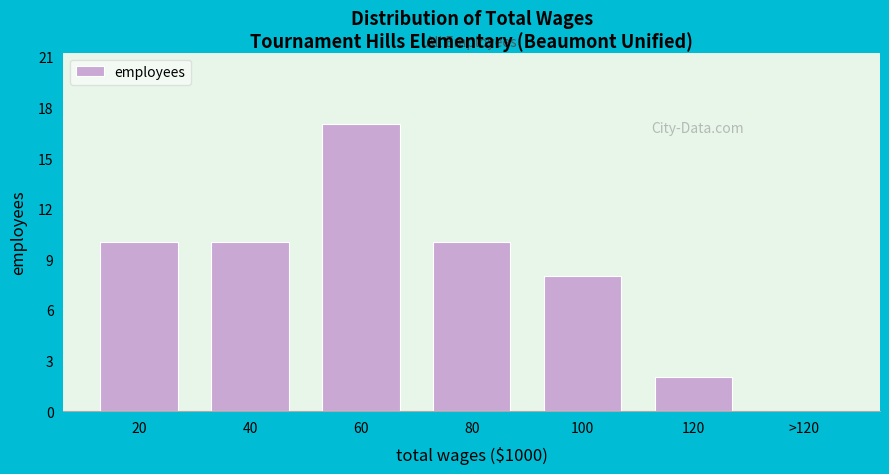

Reading left to right, what are all the values shown in this chart?

20=10	40=10	60=17	80=10	100=8	120=2	>120=0